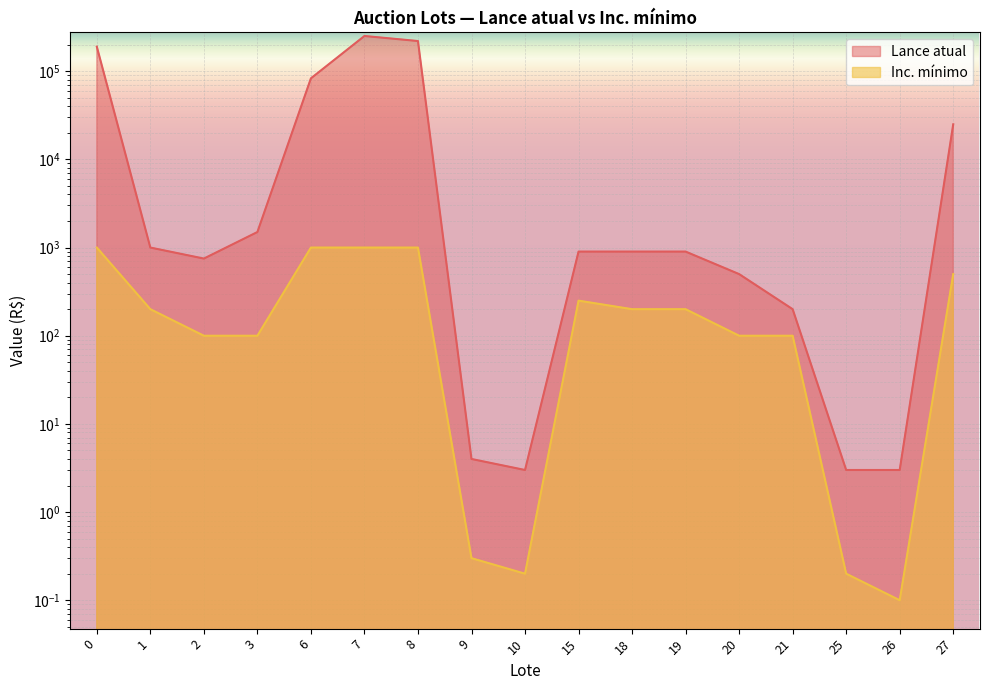

In Lance atual, how many points are lower than both neighbors (excluding endpoints)?

2